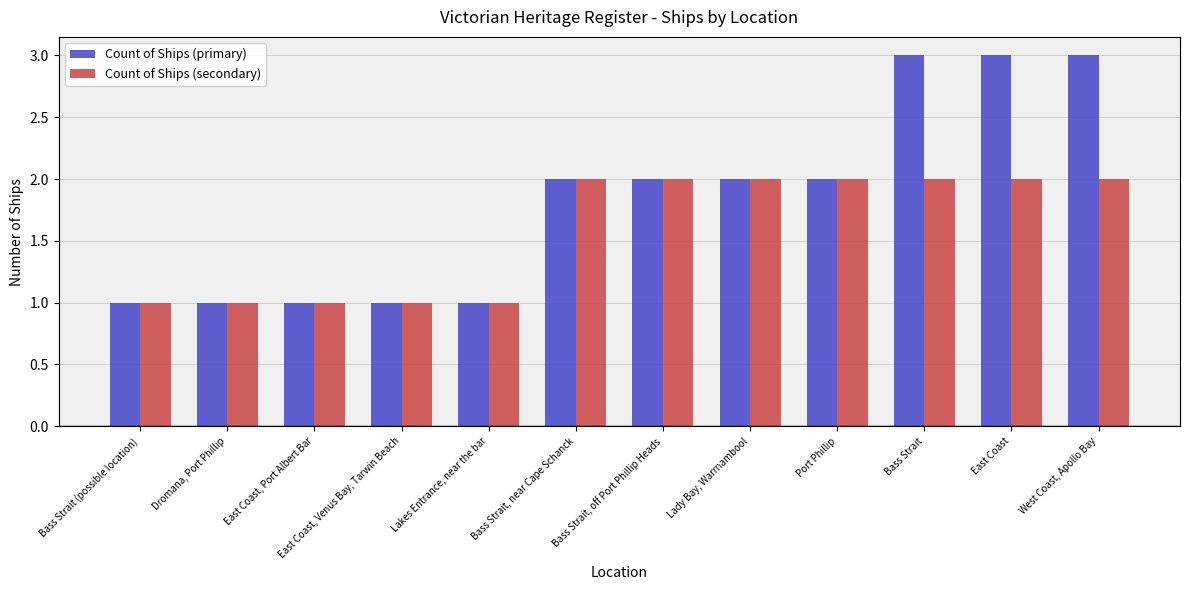

What is the value of the Count of Ships (secondary) bar at the 1st from the left?

1